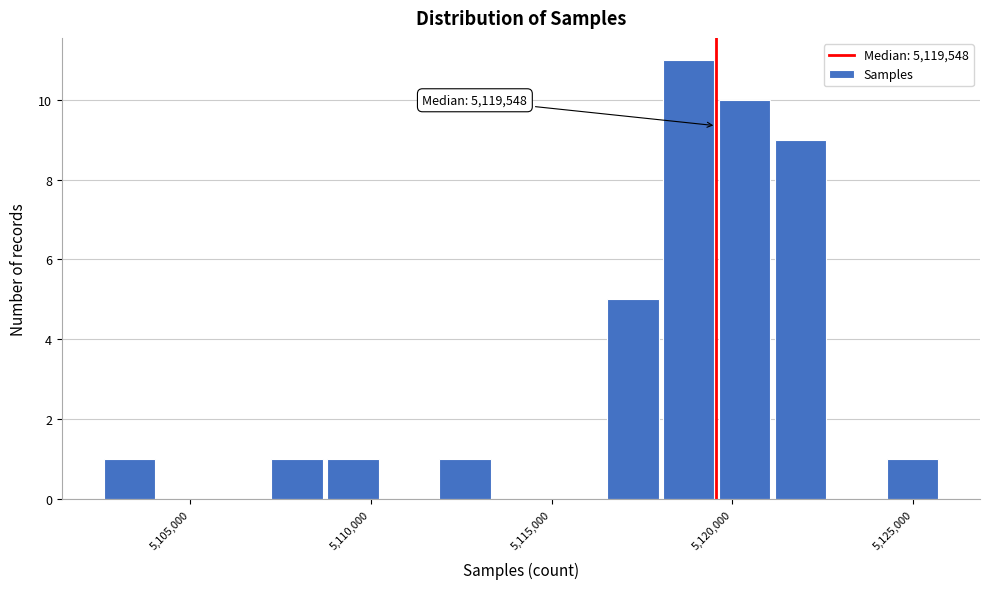

Read against the x-axis, roughly where is the centre of the tallest bar?

5119000